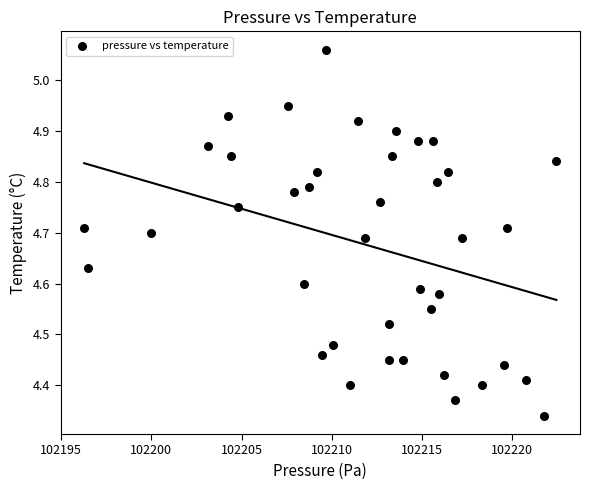

What is the range of Y values (max minus min)?

0.7